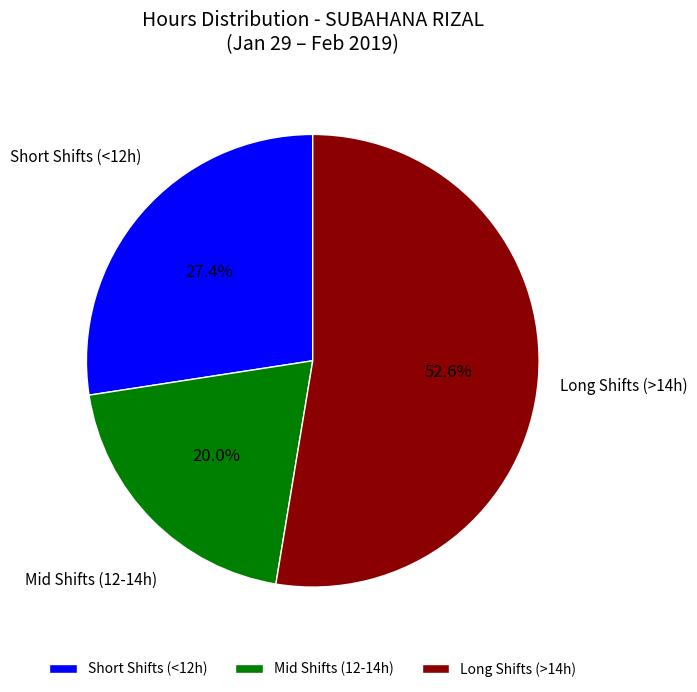

What is the total percentage of Short Shifts (<12h) and Mid Shifts (12-14h)?

47.4%